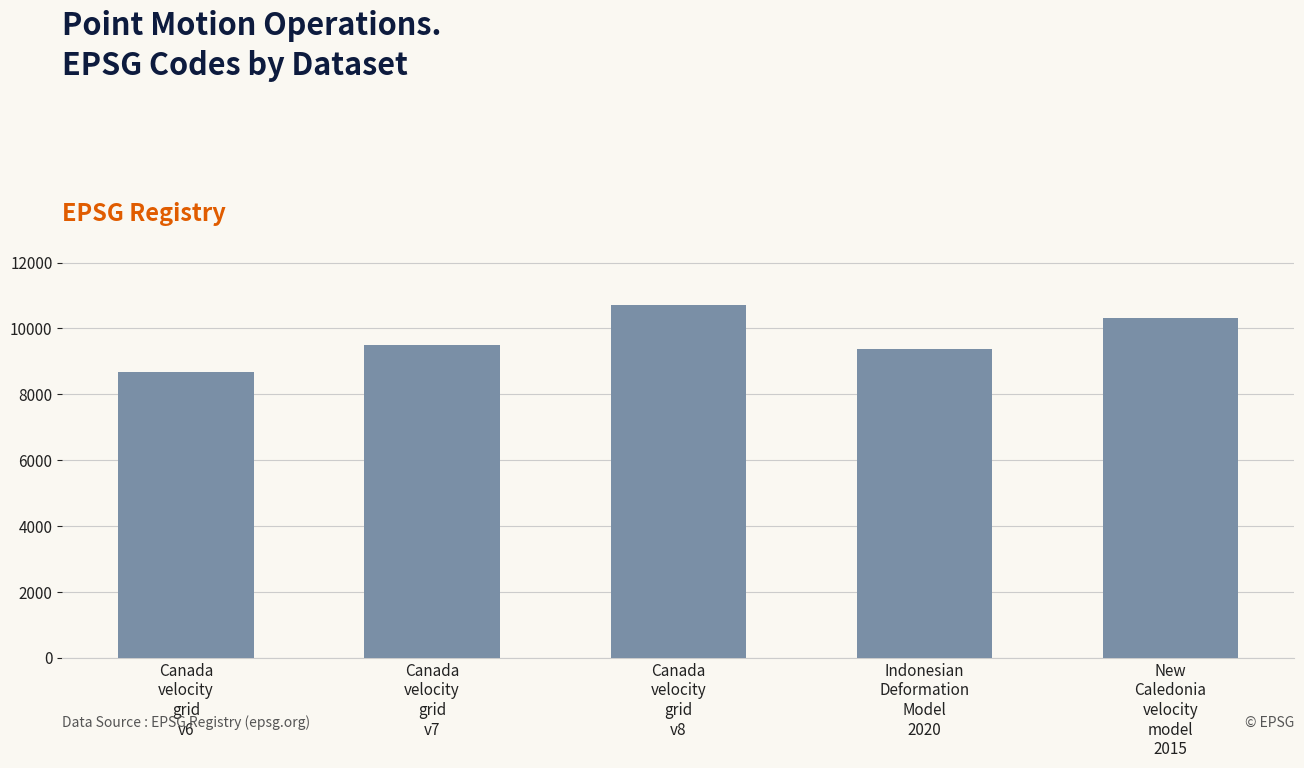

Rank the categories by value from lowest to highest.

Canada
velocity
grid
v6, Indonesian
Deformation
Model
2020, Canada
velocity
grid
v7, New
Caledonia
velocity
model
2015, Canada
velocity
grid
v8